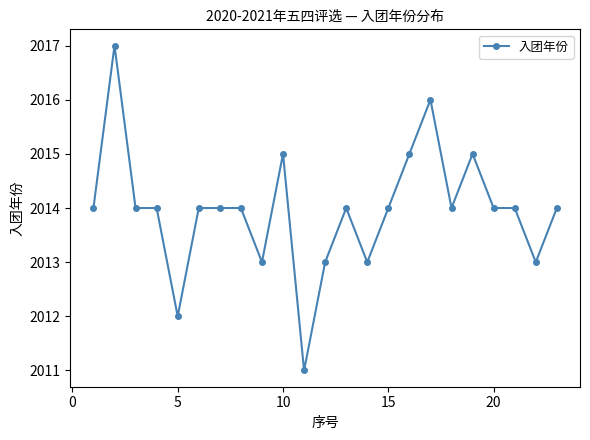

What is the greatest value displayed?

2017